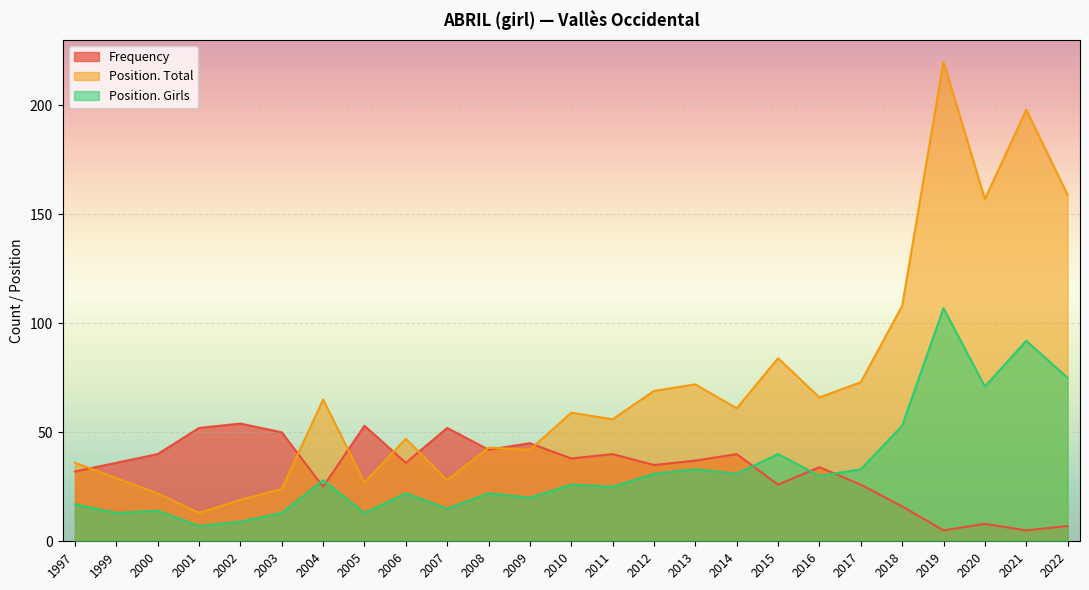

What is the value of the Position. Girls point at the 24th from the left?

92